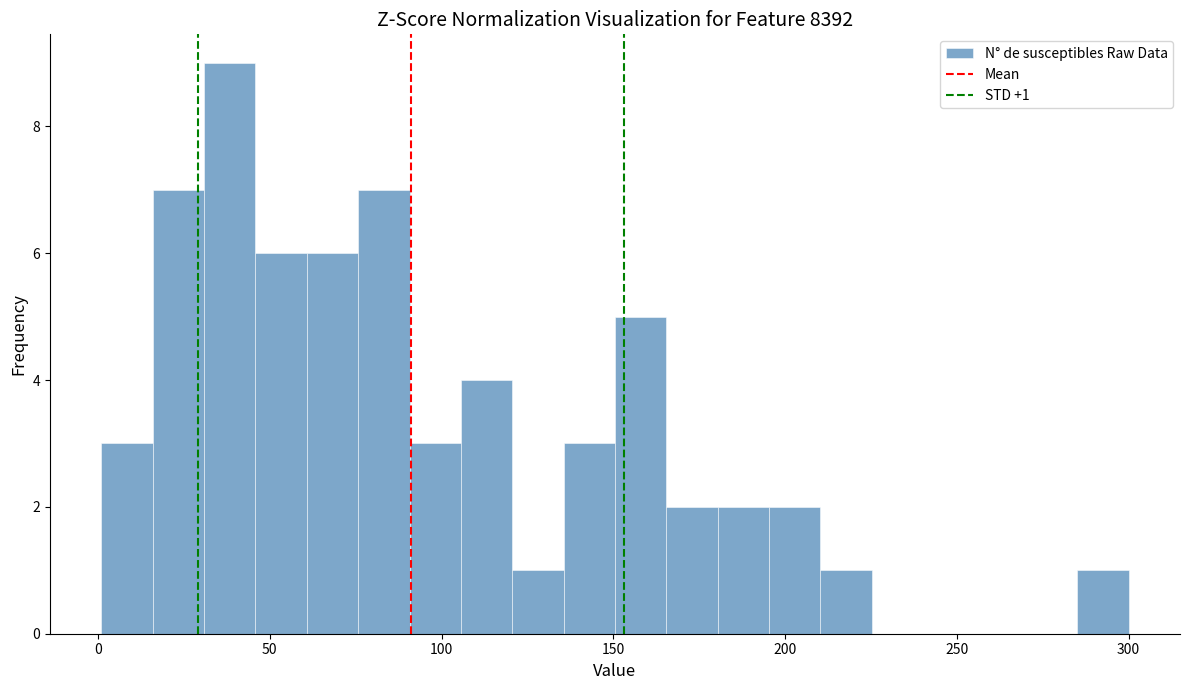

Read against the x-axis, roughly where is the centre of the tallest bar?

40